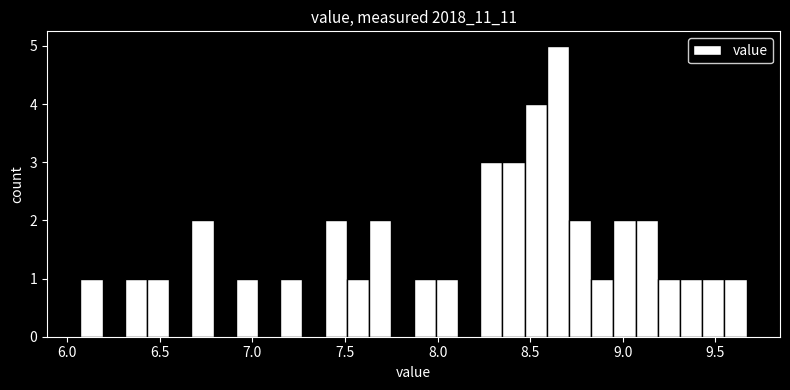

Read against the x-axis, roughly where is the centre of the tallest bar?

8.65